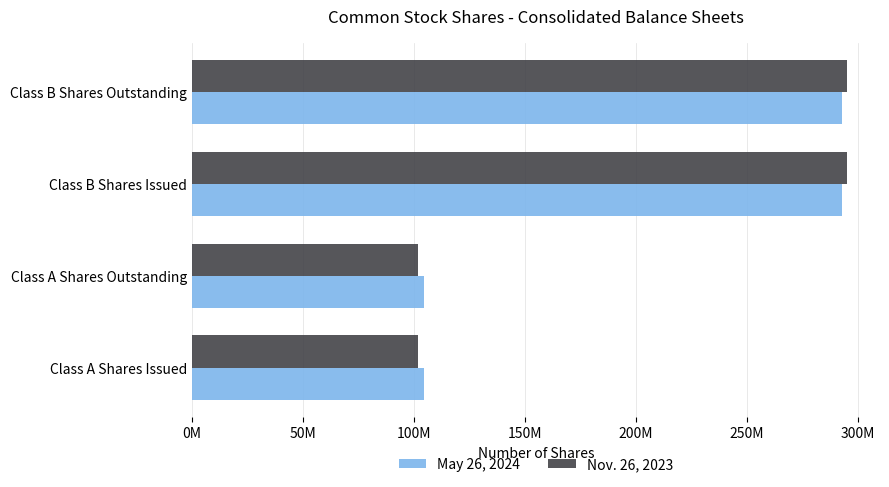

What is the lowest value of the Nov. 26, 2023 series?

102104670